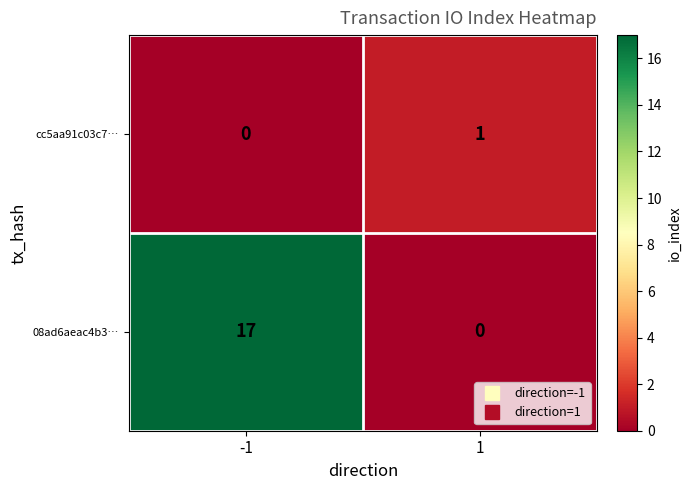

What is the greatest value displayed?

17